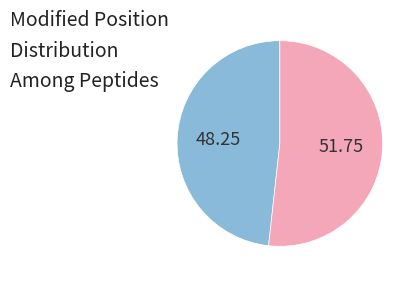

Is there any slice that represents more than half of the pie?

Yes